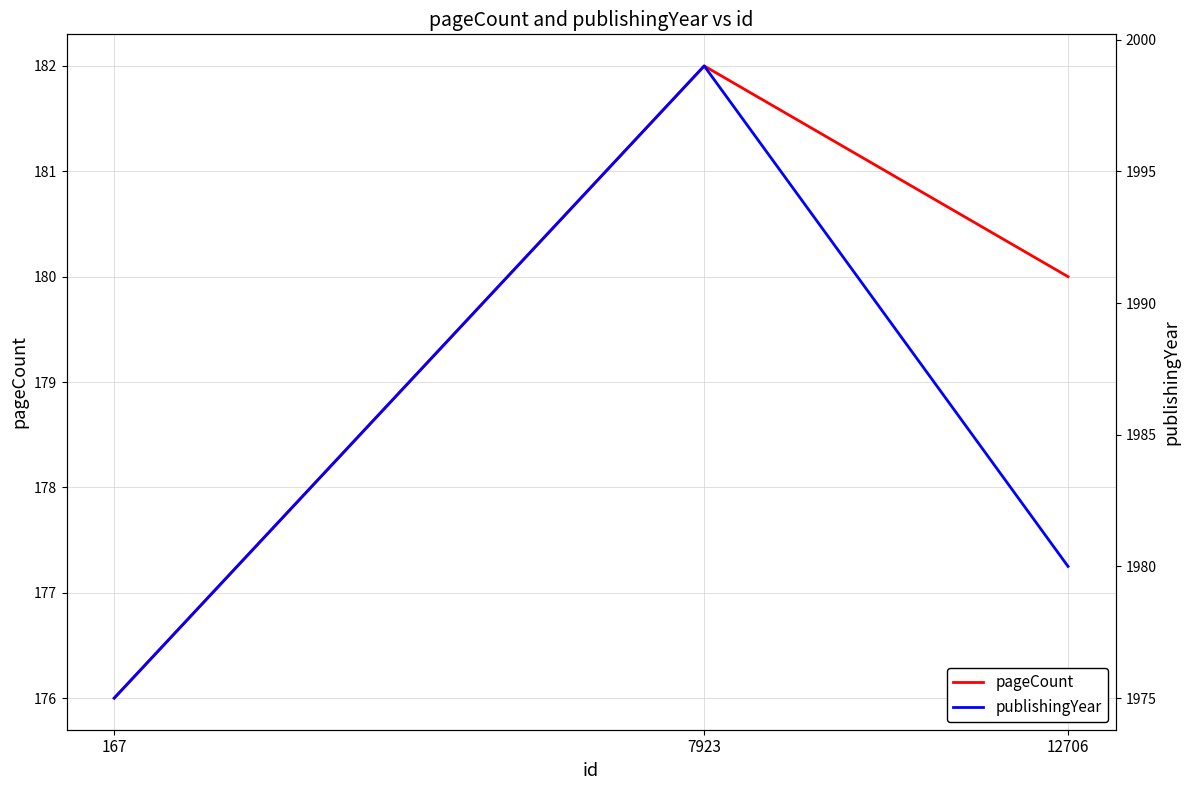

What is the sum of all publishingYear values?

5954